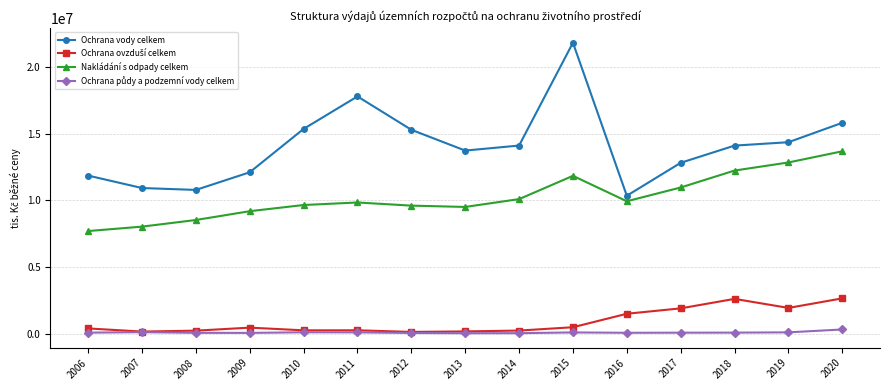

What is the value of the Ochrana vody celkem point at the 1st from the left?

11866690.0